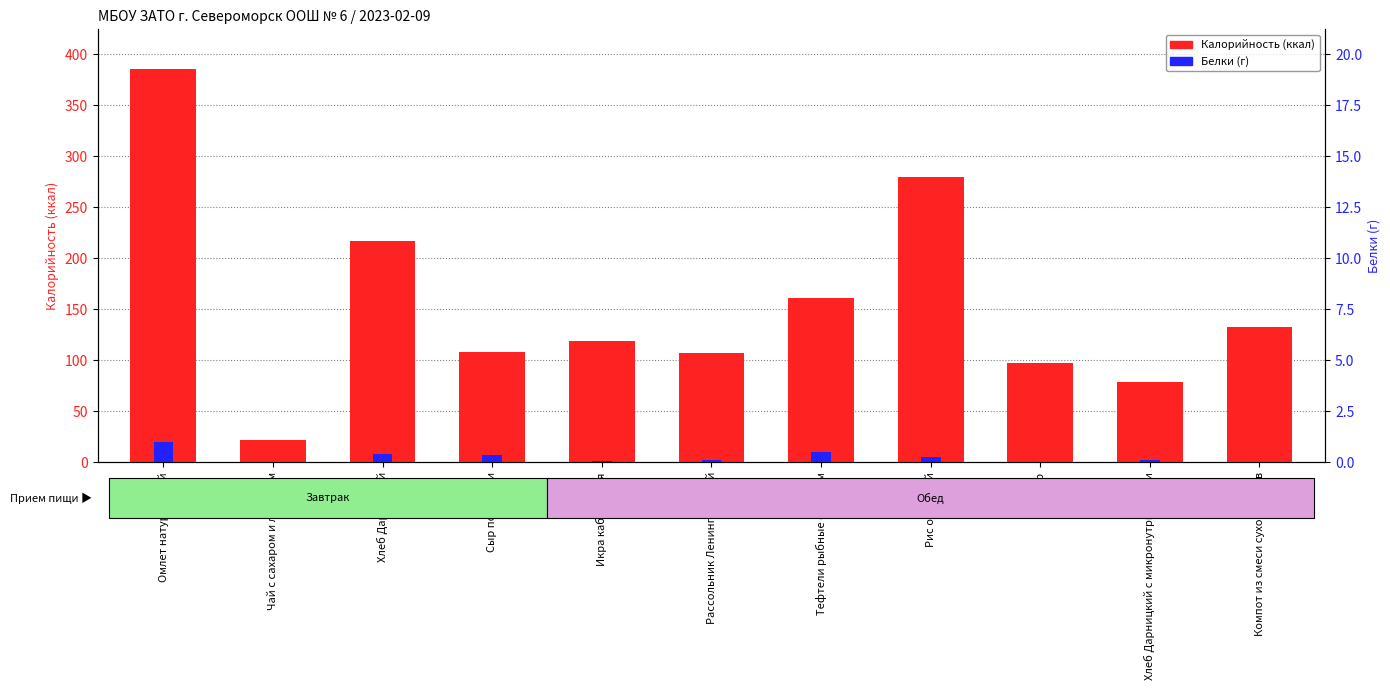

What is the approximate value of Калорийность at Икра кабачковая?

119.0